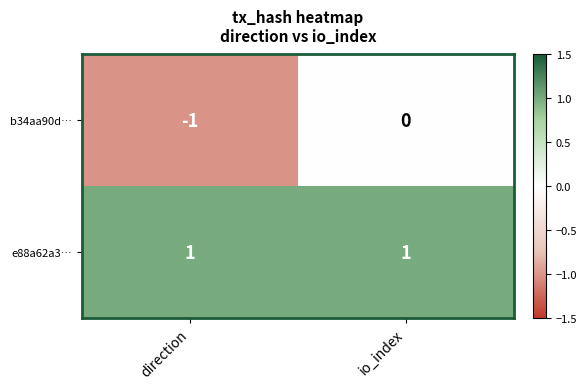

Rank the series by their maximum value, from lowest to highest.

b34aa90d…, e88a62a3…